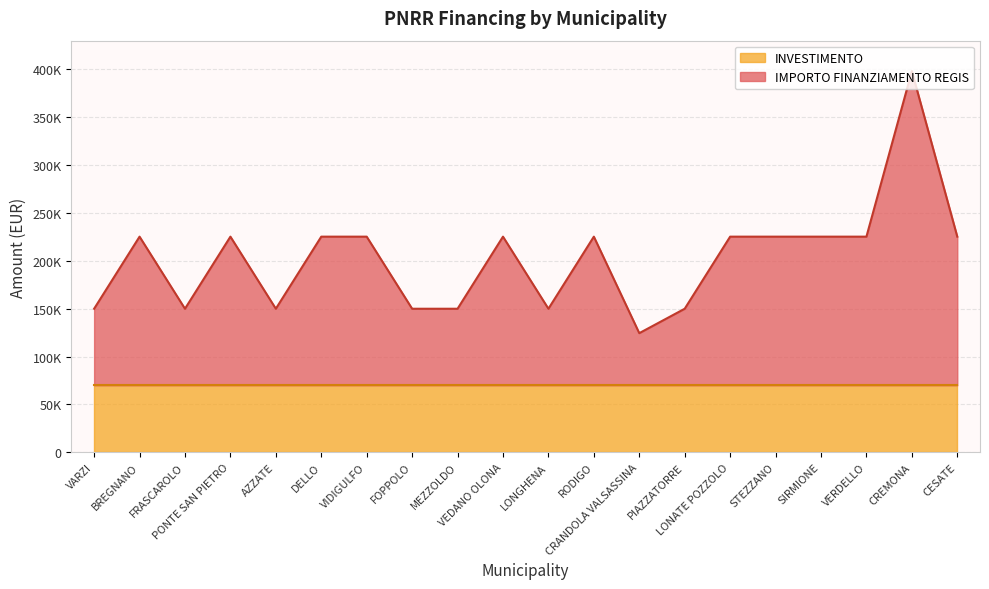

What is the sum of all values?

4049600